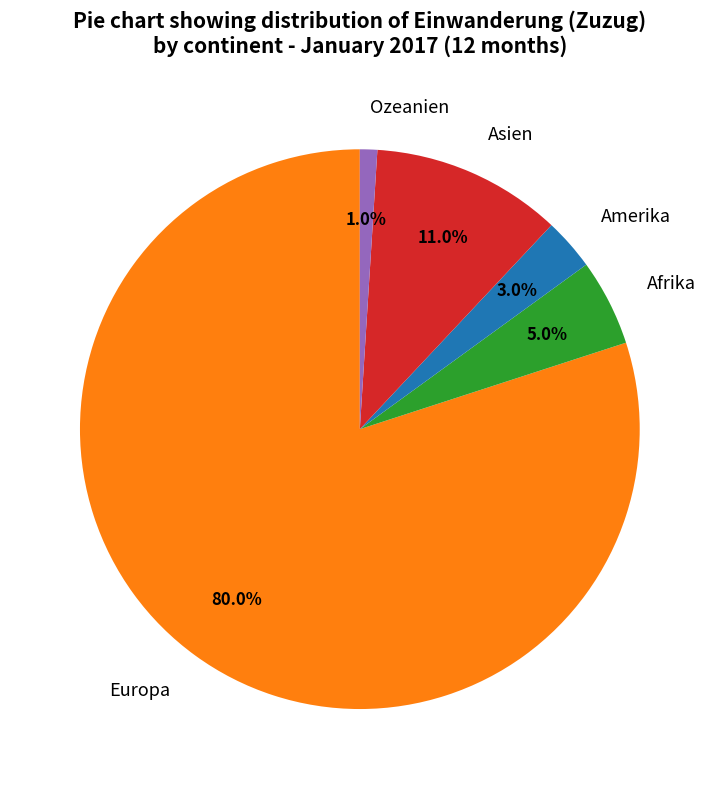

To the nearest percent, what is the difference between the Afrika and Asien slice percentages?

6%